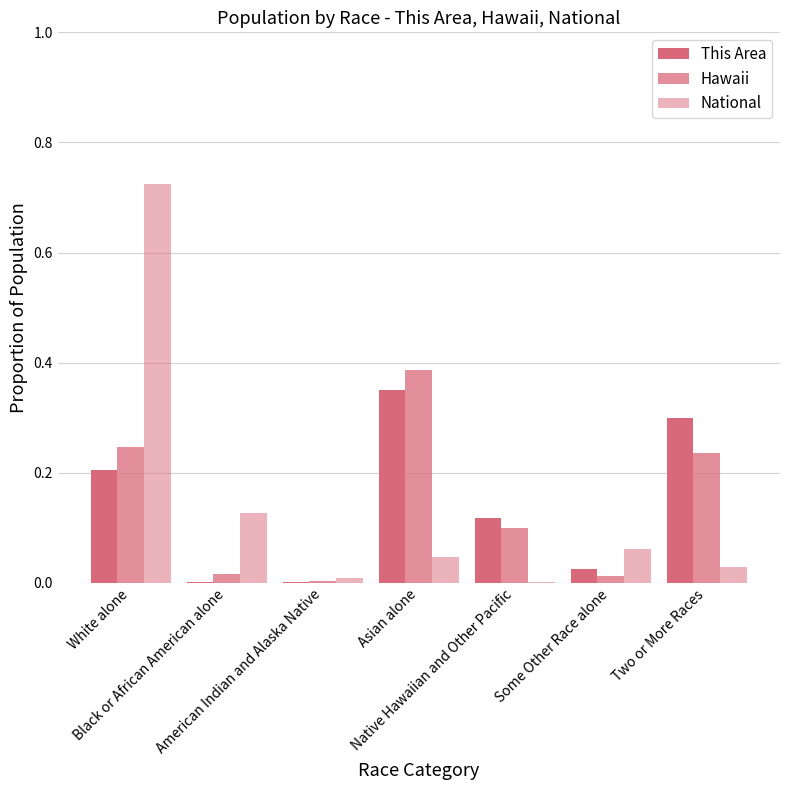

What is the maximum value shown in the chart?

0.7